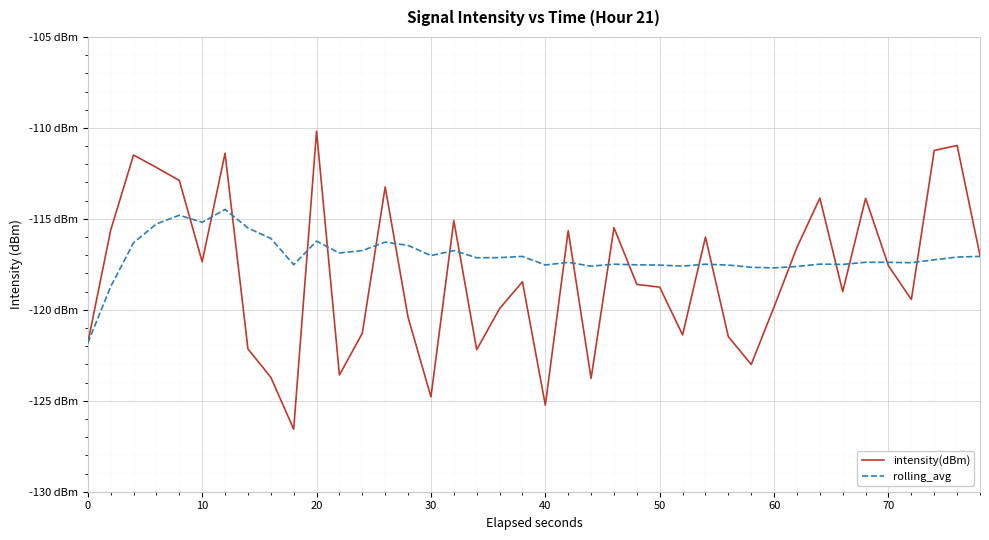

What is the maximum value shown in the chart?

-110.2